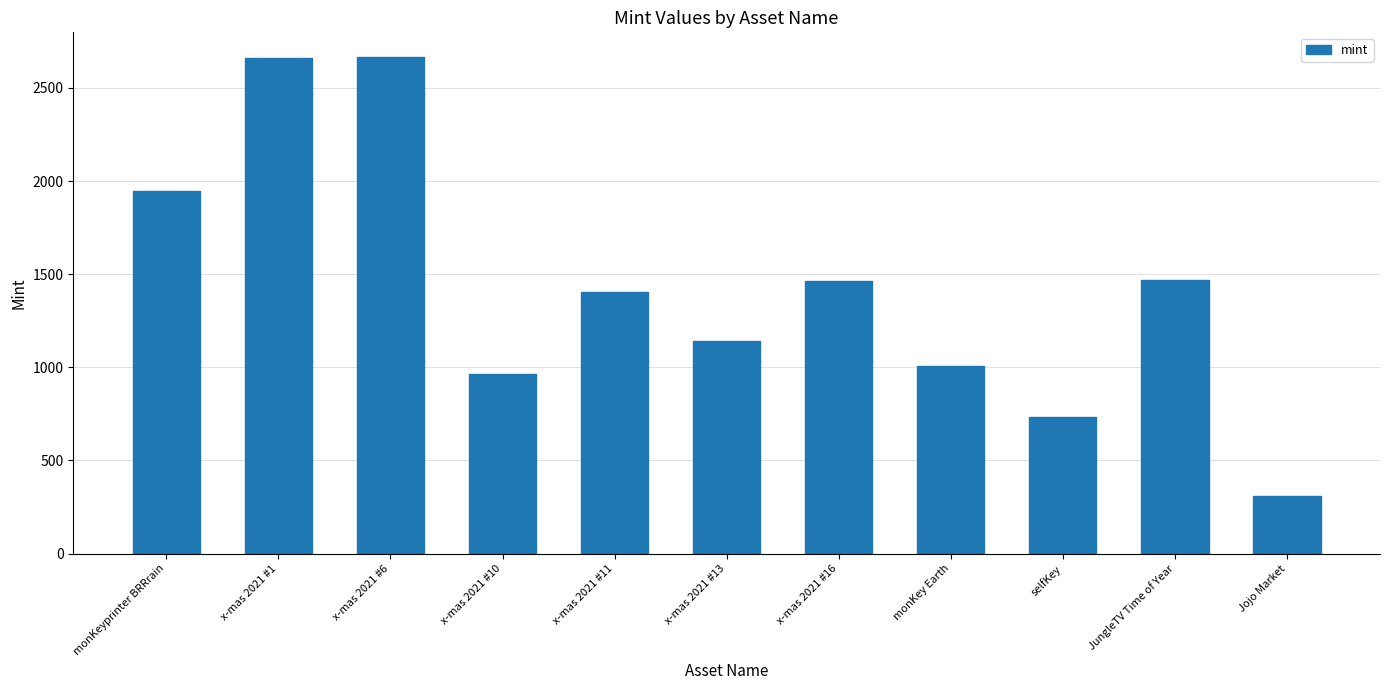

What is the sum of the values at x-mas 2021 #10 and monKey Earth?

1972